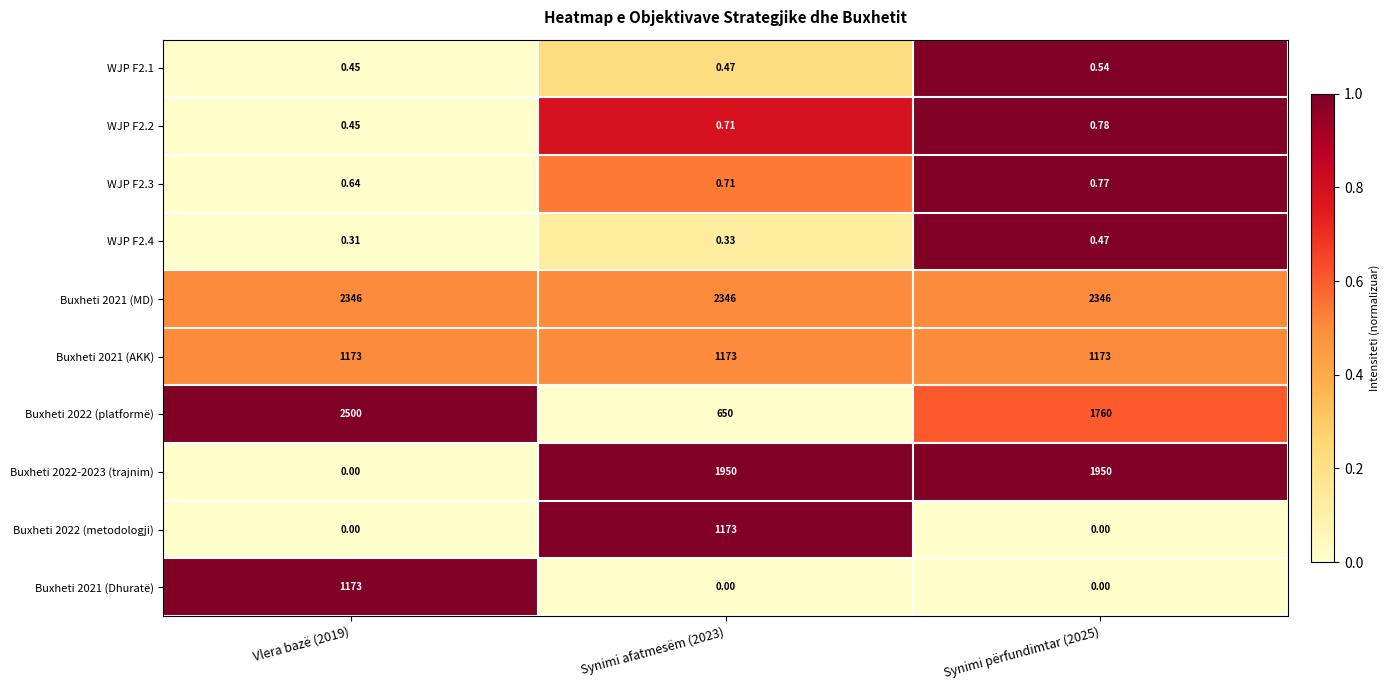

Reading right to left, extract all data points from this chart.

WJP F2.1: Synimi përfundimtar (2025)=0.5	Synimi afatmesëm (2023)=0.5	Vlera bazë (2019)=0.5
WJP F2.2: Synimi përfundimtar (2025)=0.8	Synimi afatmesëm (2023)=0.7	Vlera bazë (2019)=0.5
WJP F2.3: Synimi përfundimtar (2025)=0.8	Synimi afatmesëm (2023)=0.7	Vlera bazë (2019)=0.6
WJP F2.4: Synimi përfundimtar (2025)=0.5	Synimi afatmesëm (2023)=0.3	Vlera bazë (2019)=0.3
Buxheti 2021 (MD): Synimi përfundimtar (2025)=2346.0	Synimi afatmesëm (2023)=2346.0	Vlera bazë (2019)=2346.0
Buxheti 2021 (AKK): Synimi përfundimtar (2025)=1173.0	Synimi afatmesëm (2023)=1173.0	Vlera bazë (2019)=1173.0
Buxheti 2022 (platformë): Synimi përfundimtar (2025)=1760.0	Synimi afatmesëm (2023)=650.0	Vlera bazë (2019)=2500.0
Buxheti 2022-2023 (trajnim): Synimi përfundimtar (2025)=1950.0	Synimi afatmesëm (2023)=1950.0	Vlera bazë (2019)=0.0
Buxheti 2022 (metodologji): Synimi përfundimtar (2025)=0.0	Synimi afatmesëm (2023)=1173.0	Vlera bazë (2019)=0.0
Buxheti 2021 (Dhuratë): Synimi përfundimtar (2025)=0.0	Synimi afatmesëm (2023)=0.0	Vlera bazë (2019)=1173.0